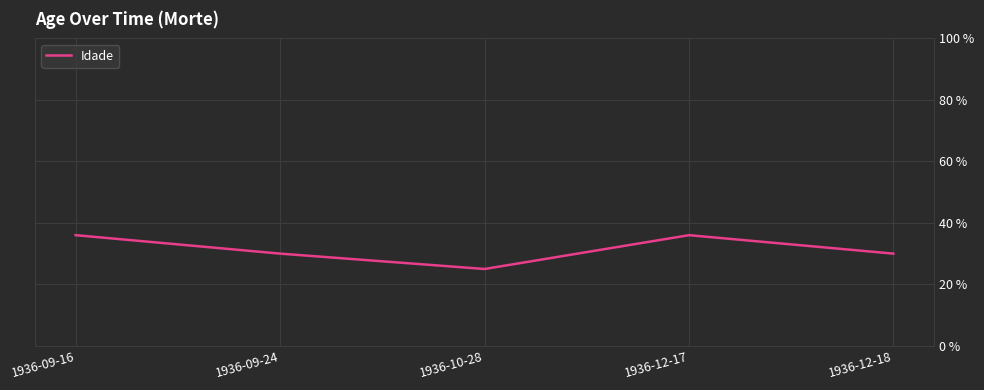

Does the chart have visible grid lines?

Yes